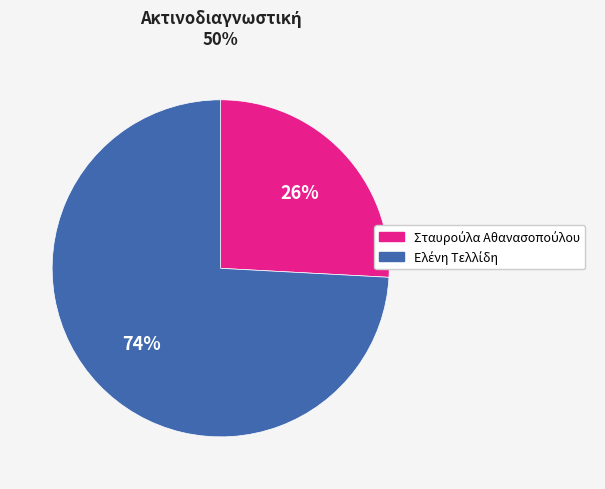

Count the number of slices in the pie.

2